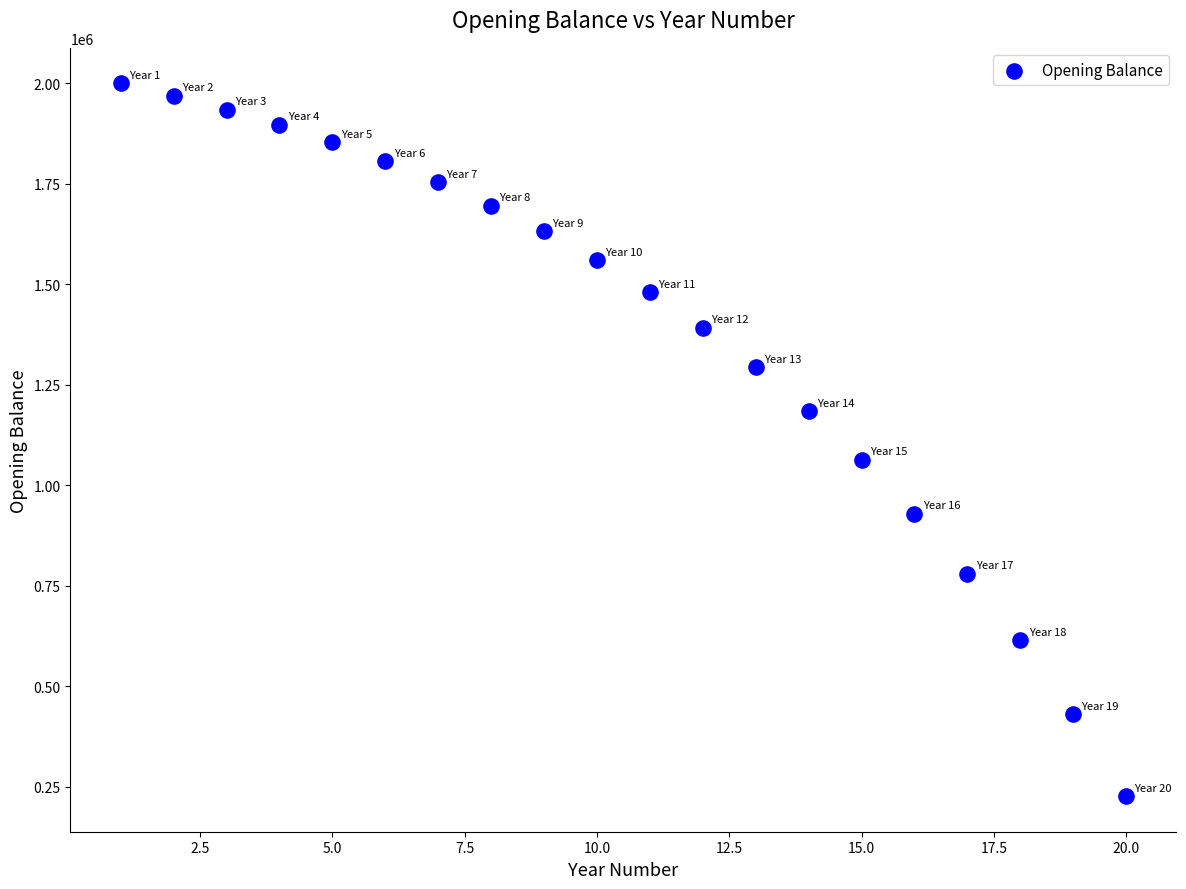

What Y value in the scatter plot is closest to 1113293?

1063597.1